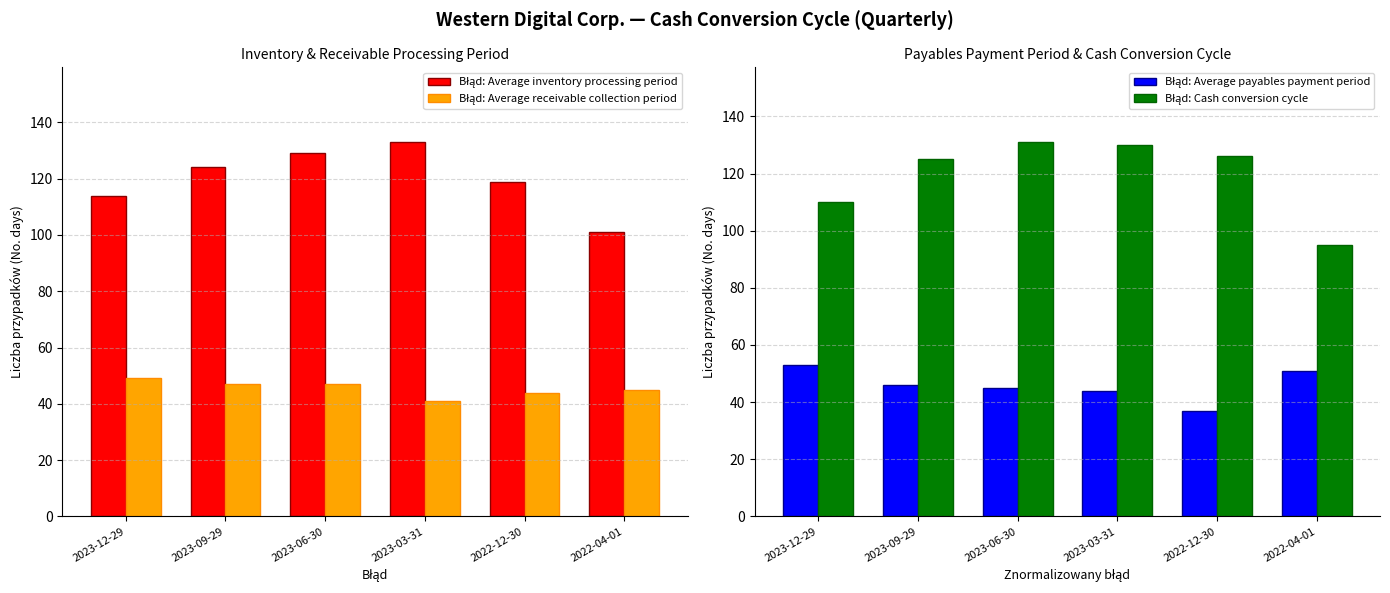

Which has a higher value, 2022-12-30 or 2023-06-30?

2023-06-30